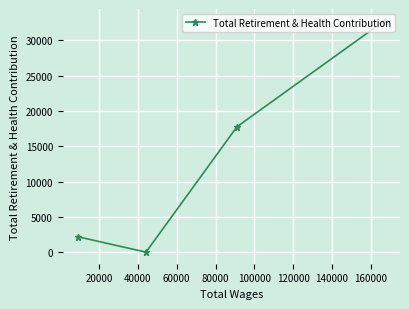

Reading left to right, what are all the values shown in this chart?

2175	0	17766	32811